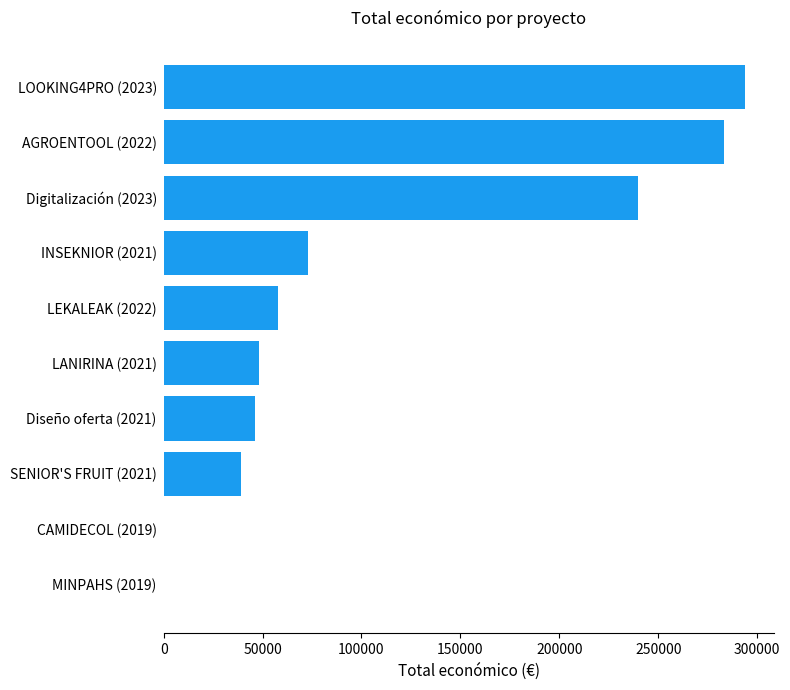

At which label is the value closest to 146822?

INSEKNIOR (2021)